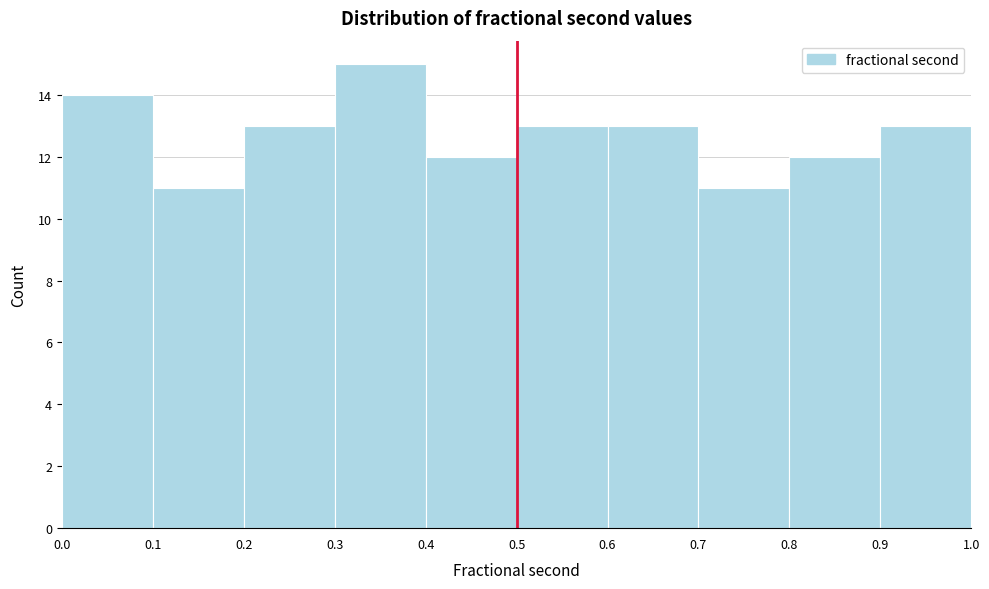

Reading left to right, transcribe this chart: for each bar, give the range it covers on the x-axis and its height. The values are not printed on the chart, so give them approximately, as read against the axis.

0.0 to 0.1: 14
0.1 to 0.2: 11
0.2 to 0.3: 13
0.3 to 0.4: 15
0.4 to 0.5: 12
0.5 to 0.6: 13
0.6 to 0.7: 13
0.7 to 0.8: 11
0.8 to 0.9: 12
0.9 to 1.0: 13